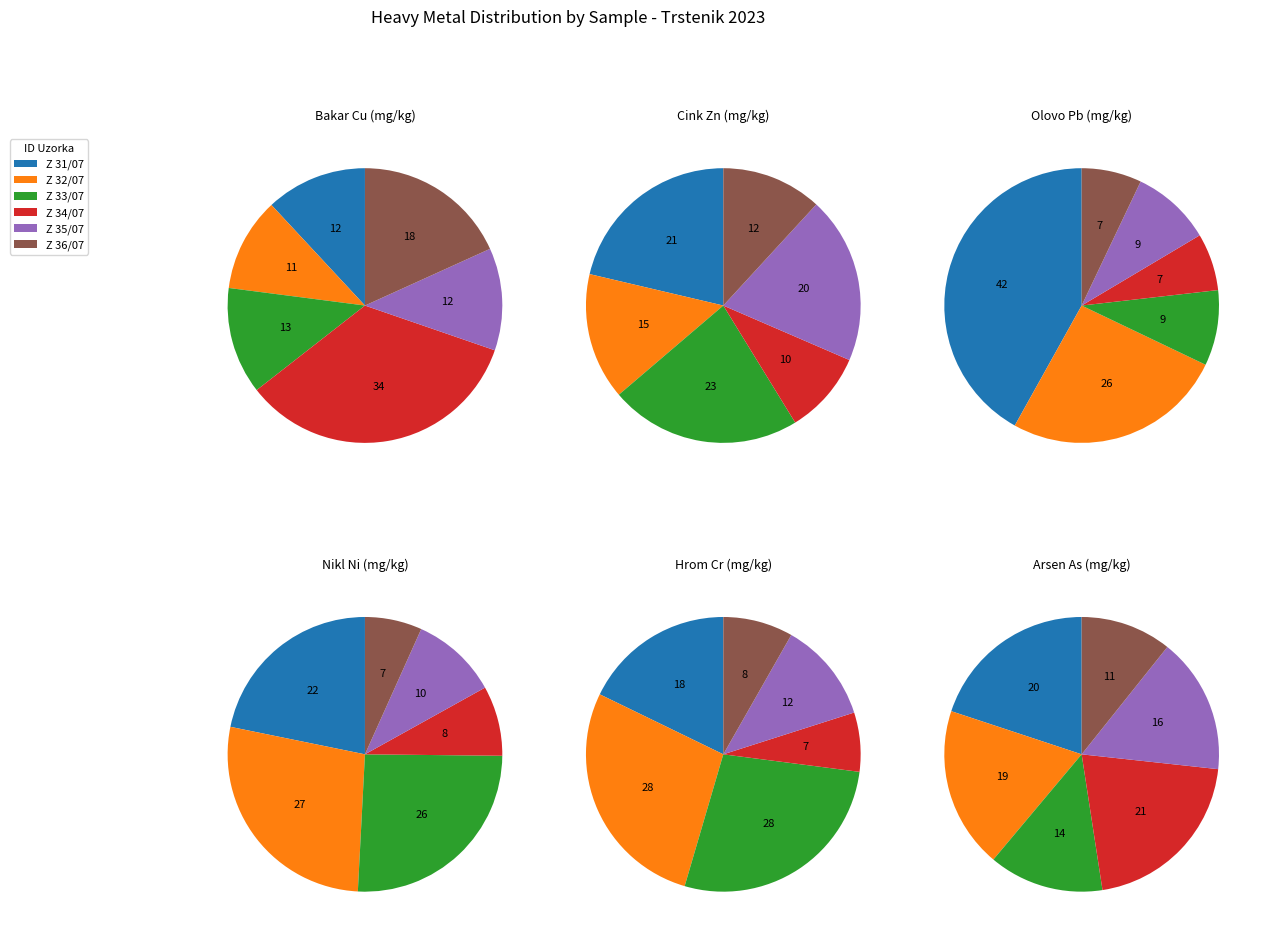

To the nearest percent, what is the difference between the largest and smallest slice percentages?

10%